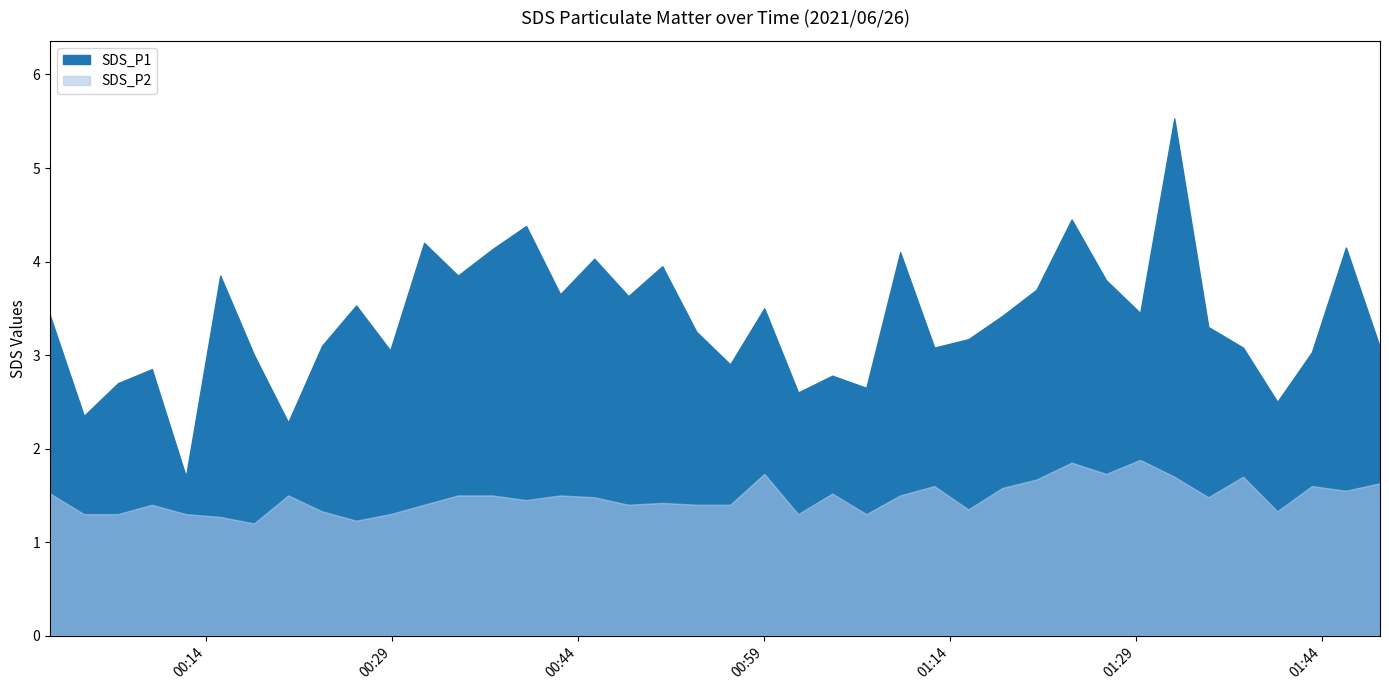

At which category does SDS_P1 reach its first local valley?

2021/06/26 00:04:07